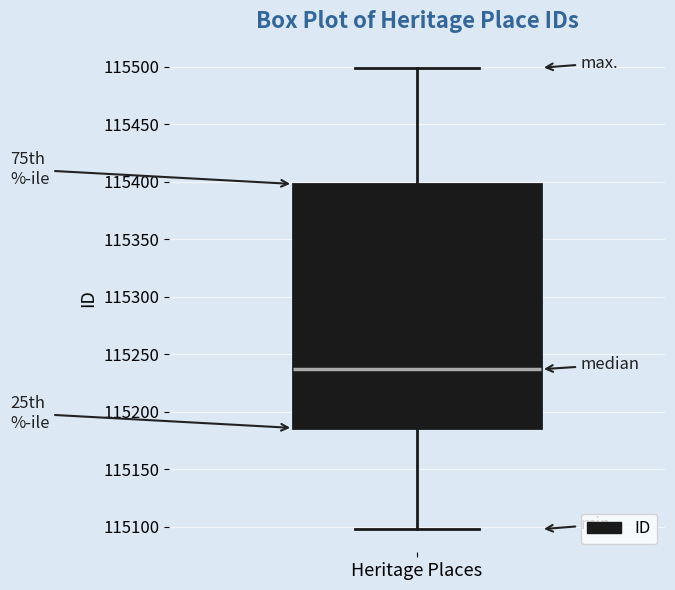

Transcribe this box plot: give where the median line is, the range the box spans, and where the two whiskers end, as read against the y-axis. The values are not printed on the chart, so give them approximately, as read against the axis.

median 115235, box 115185 to 115400, whiskers 115100 to 115500